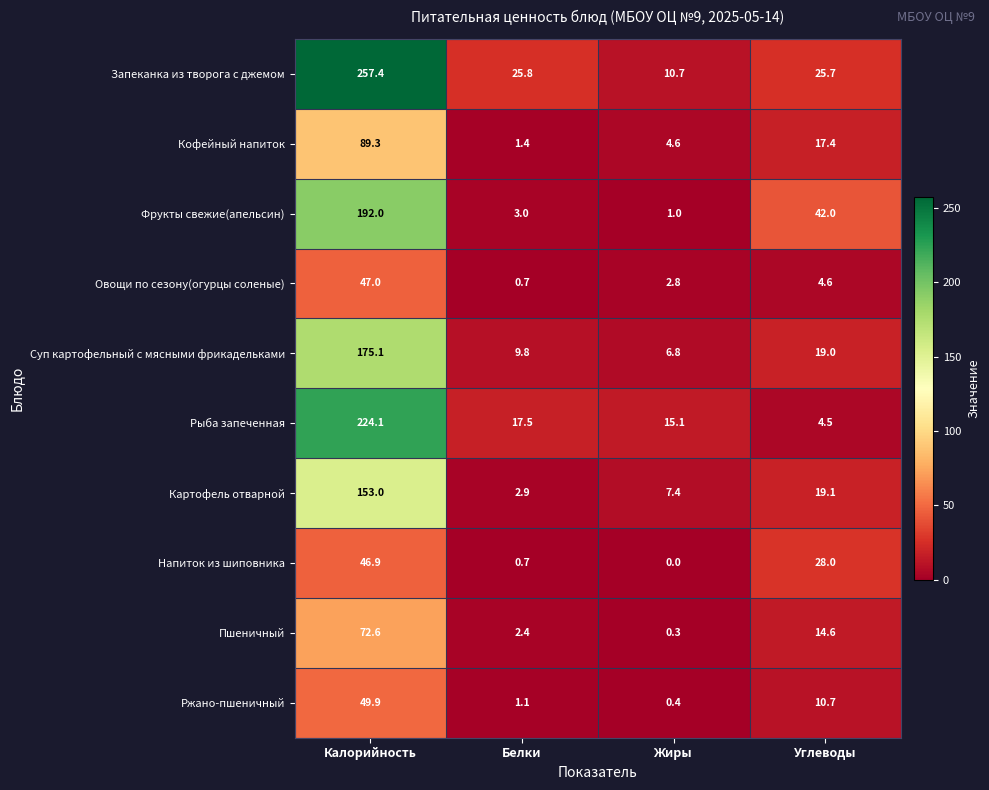

What is the maximum value shown in the chart?

257.4